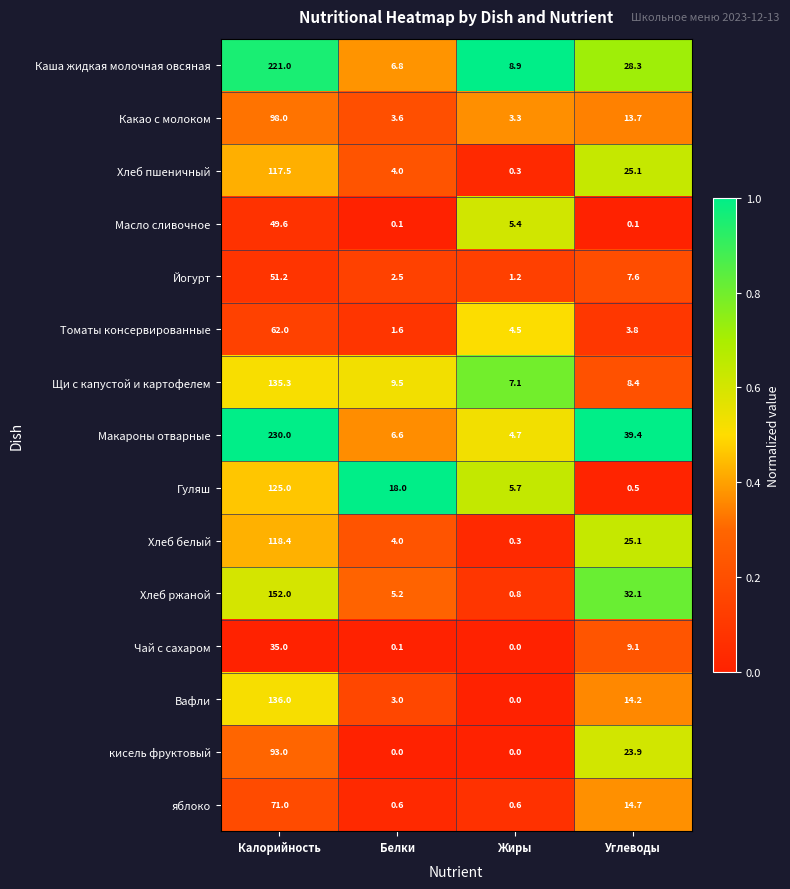

What is the maximum value shown in the chart?

230.0